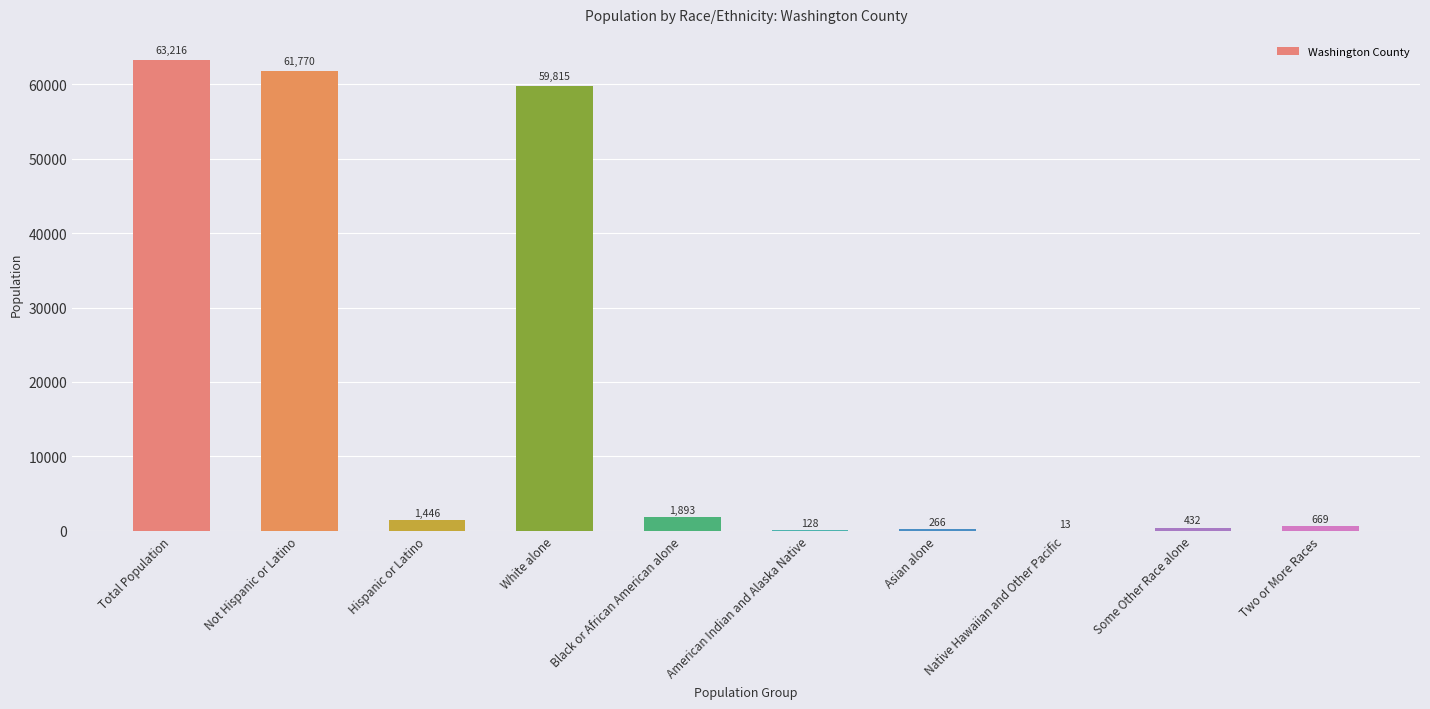

What is the sum of all values?

189648